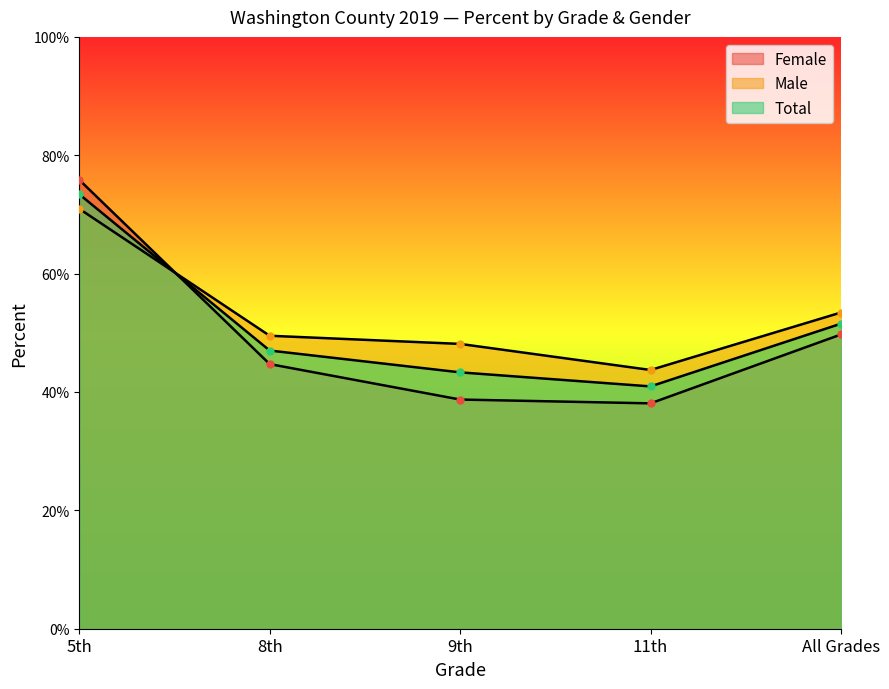

Which series has the largest total across all categories?

Male